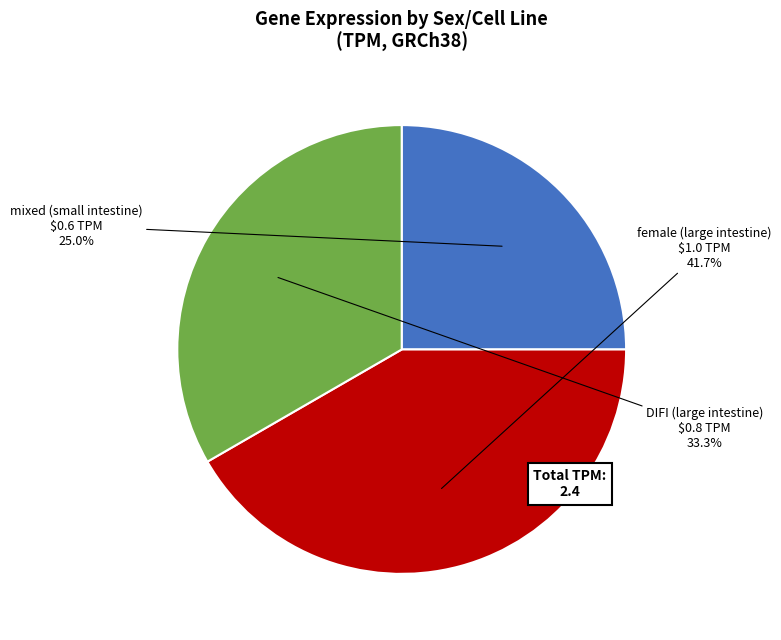

True or false: female (large intestine) accounts for 42% of the total.

True